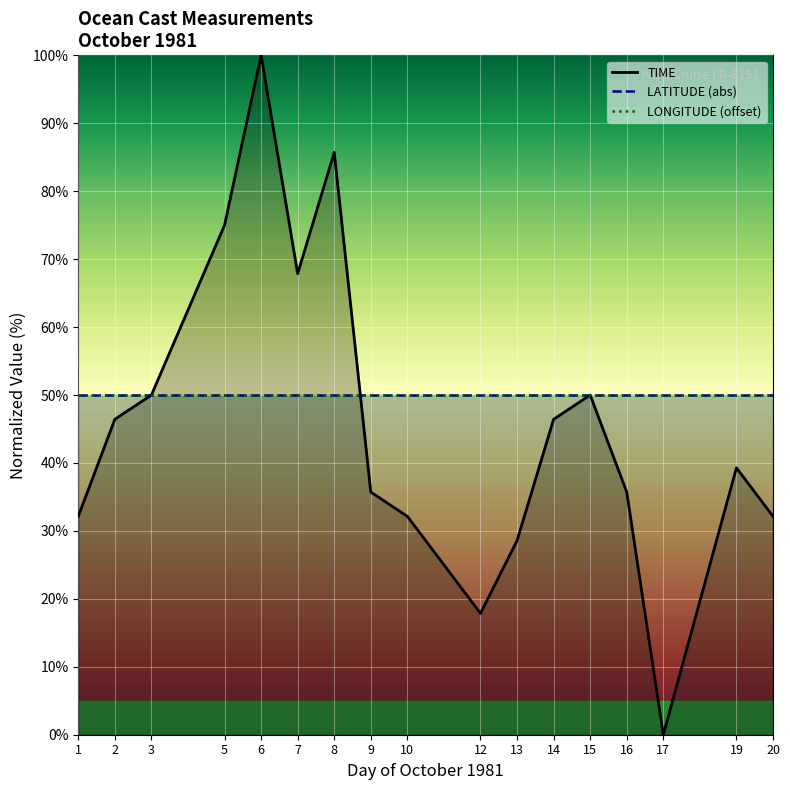

True or false: LONGITUDE (offset) and LATITUDE (abs) intersect in this chart.

False